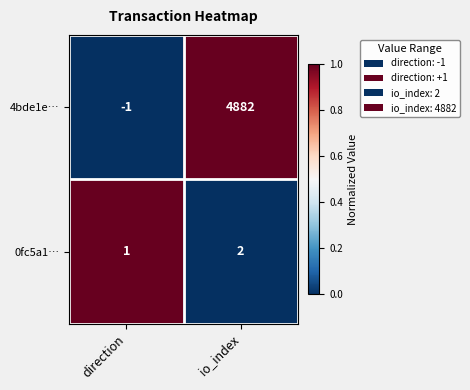

Reading left to right, extract all data points from this chart.

4bde1e…: direction=-1	io_index=4882
0fc5a1…: direction=1	io_index=2